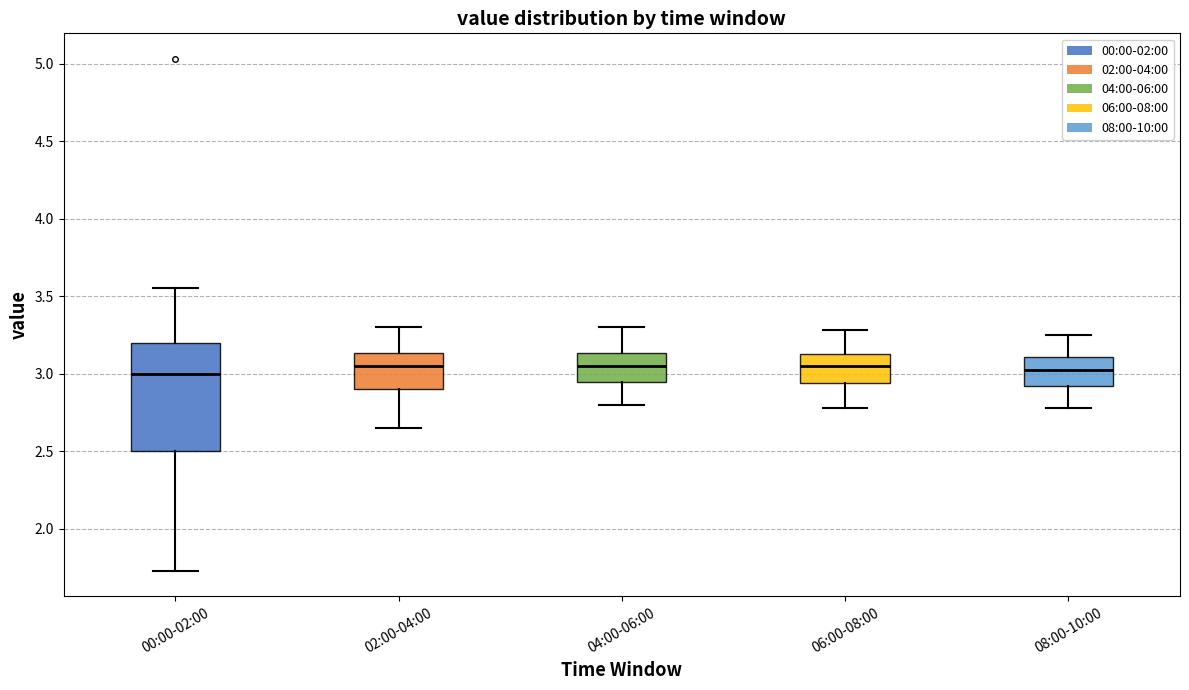

Reading left to right, transcribe this box plot: for each box, give where its median line is, the range the box spans, and where its two whiskers end, as read against the y-axis. The values are not printed on the chart, so give them approximately, as read against the axis.

00:00-02:00: median 3.00, box 2.50 to 3.20, whiskers 1.75 to 3.55
02:00-04:00: median 3.05, box 2.90 to 3.15, whiskers 2.65 to 3.30
04:00-06:00: median 3.05, box 2.95 to 3.15, whiskers 2.80 to 3.30
06:00-08:00: median 3.05, box 2.95 to 3.15, whiskers 2.80 to 3.30
08:00-10:00: median 3.05, box 2.90 to 3.10, whiskers 2.80 to 3.25